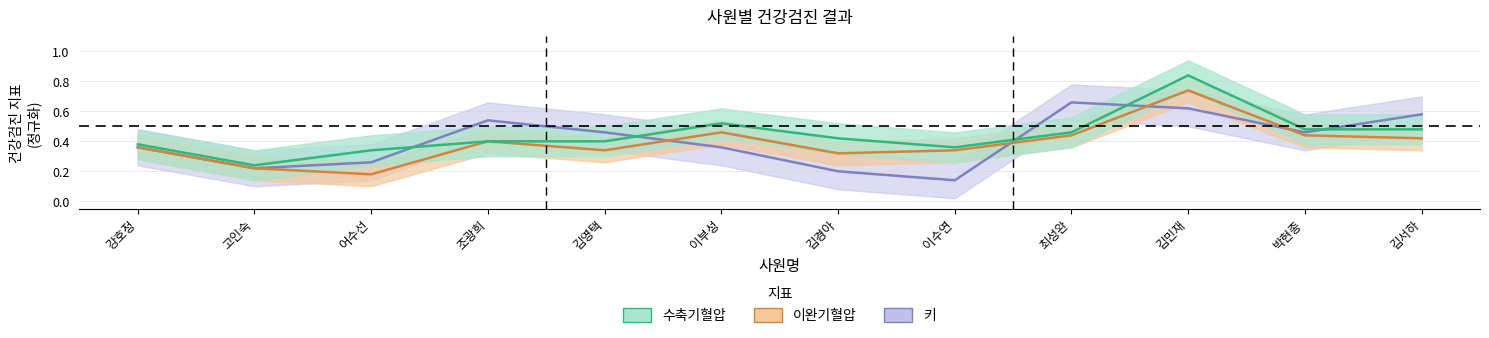

How many series are shown in this chart?

3